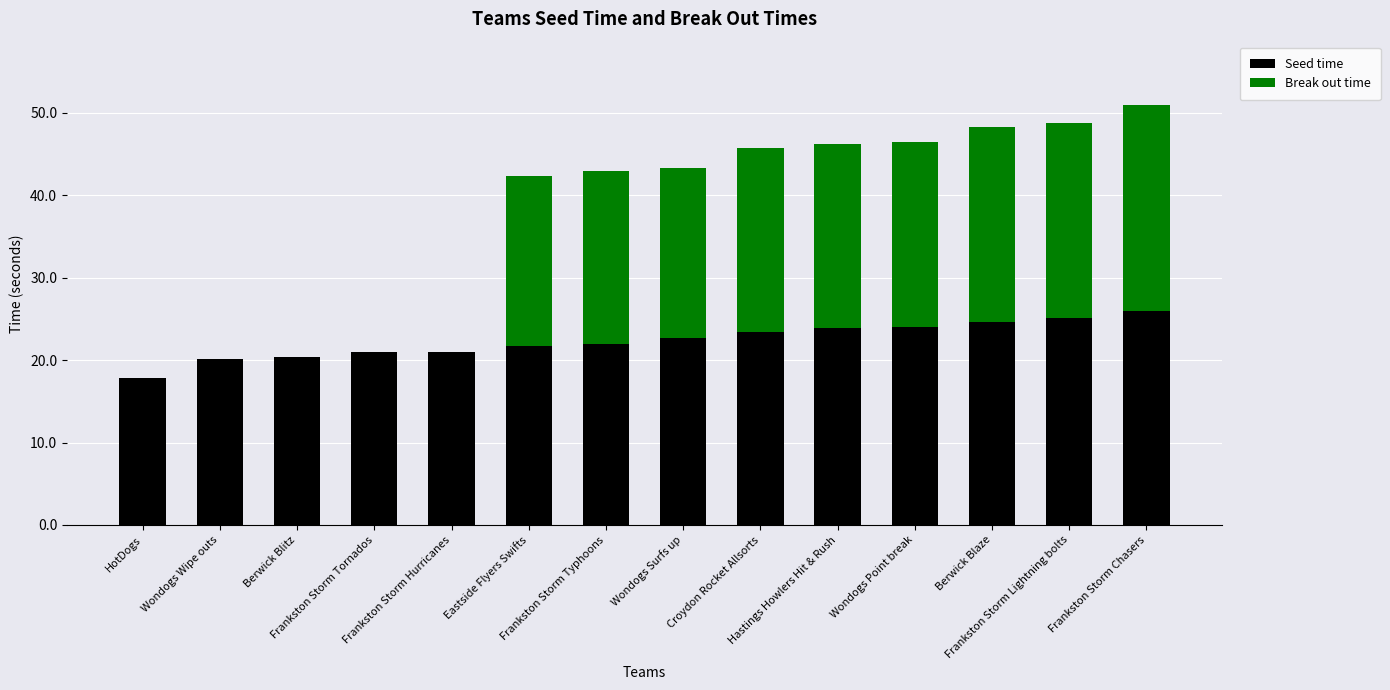

What is the maximum value for Seed time?

26.0